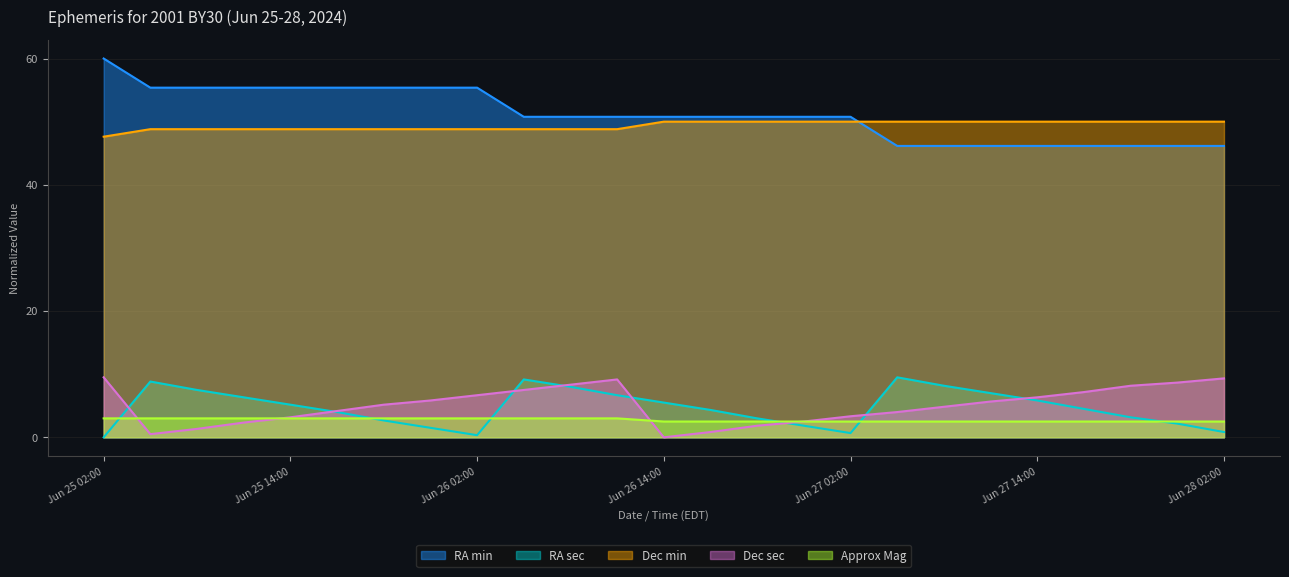

Which category has the lowest value in the Dec sec series?

Jun 26 14:00